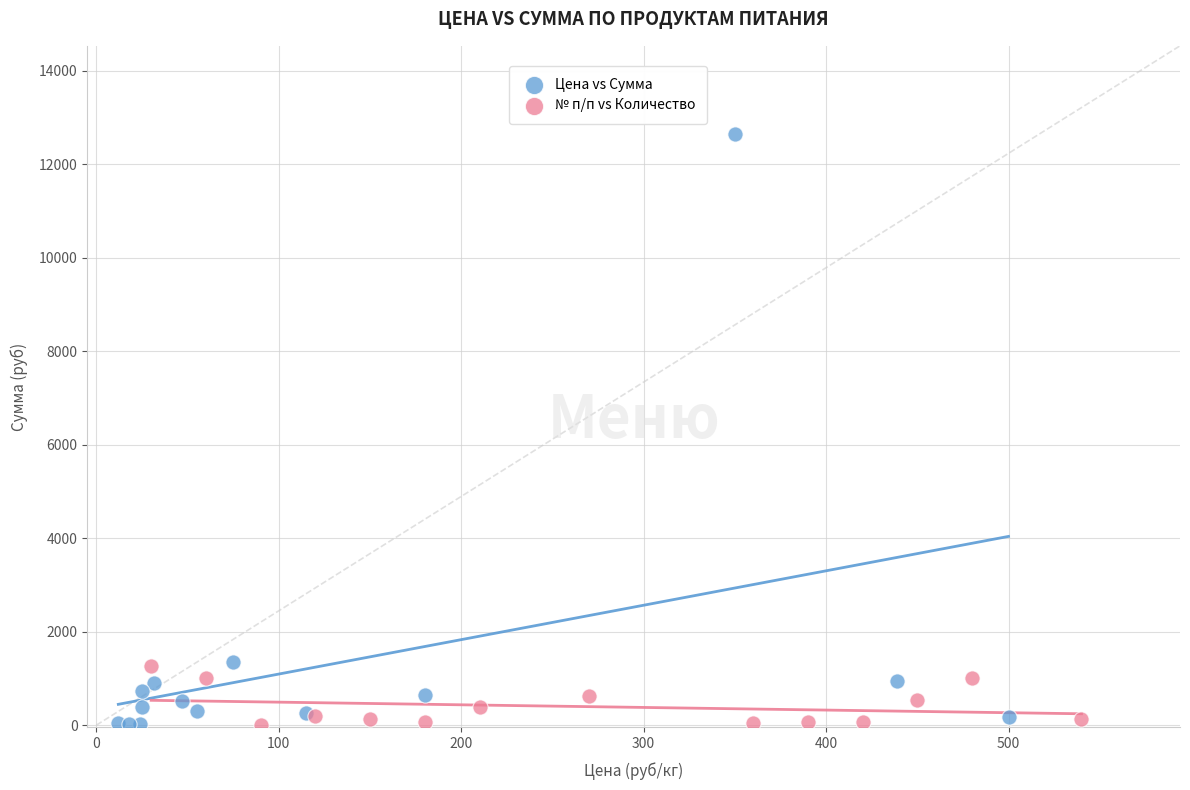

Which series contains the highest Y value?

Цена vs Сумма